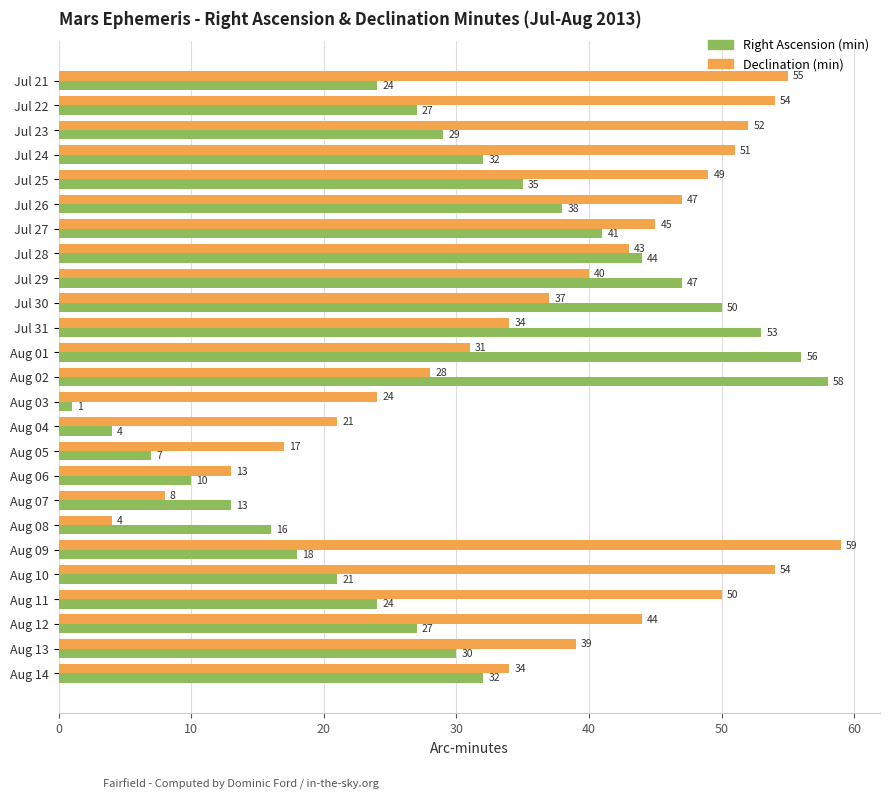

Which label corresponds to the largest value in the chart?

Aug 09